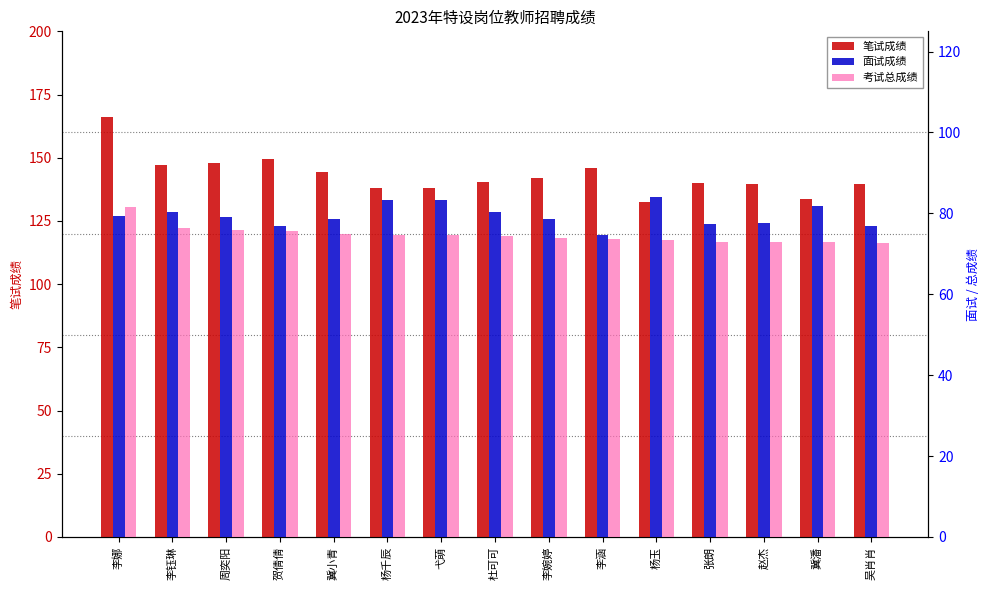

What position from the left is 弋萌?

7